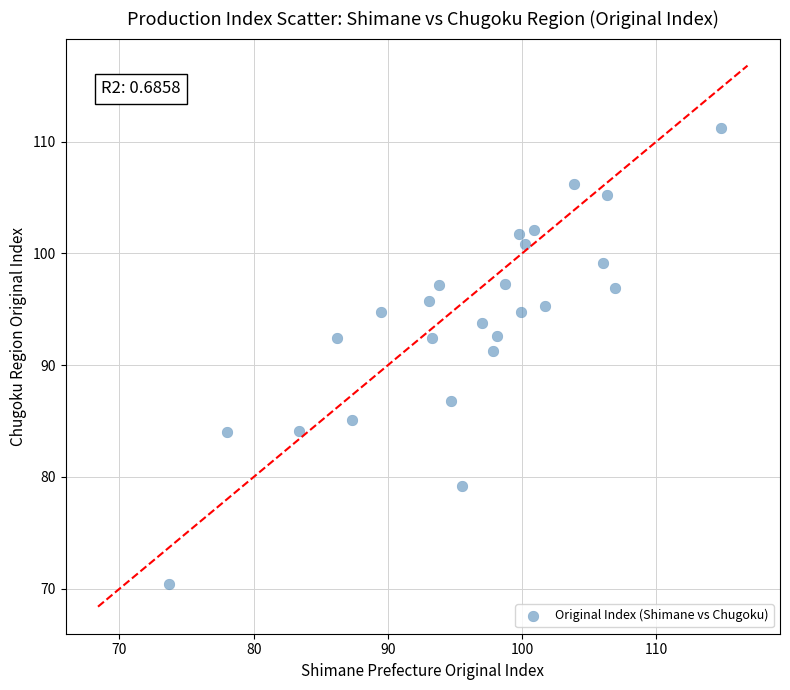

What Y value in the scatter plot is closest to 90?

91.3